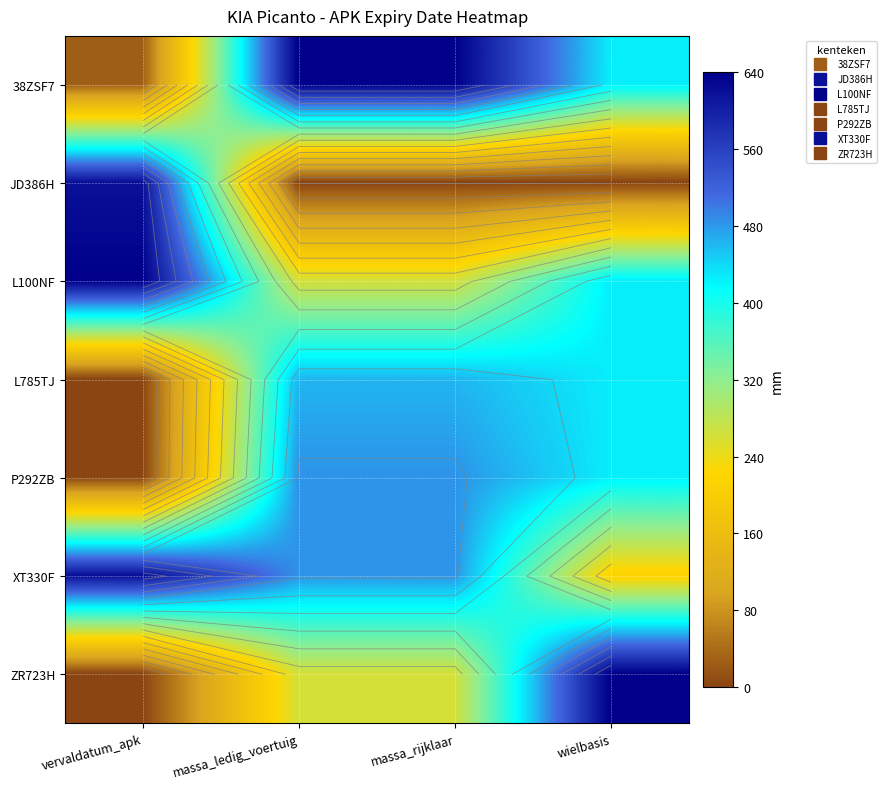

At how many categories does at least one series exceed 303?

4